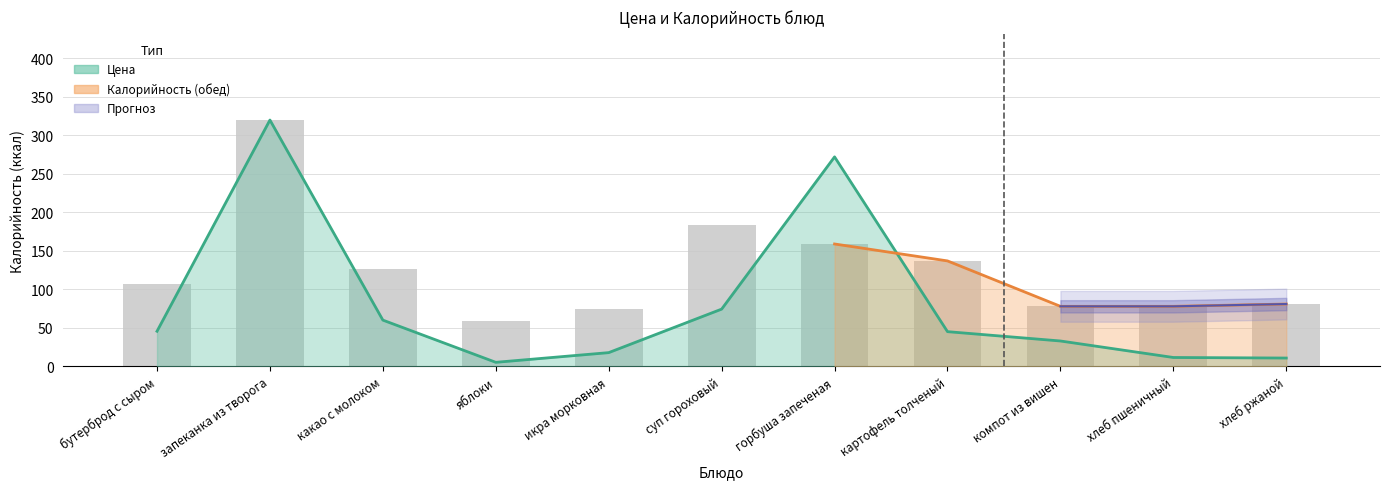

Between картофель толченый and какао с молоком, which is larger?

какао с молоком